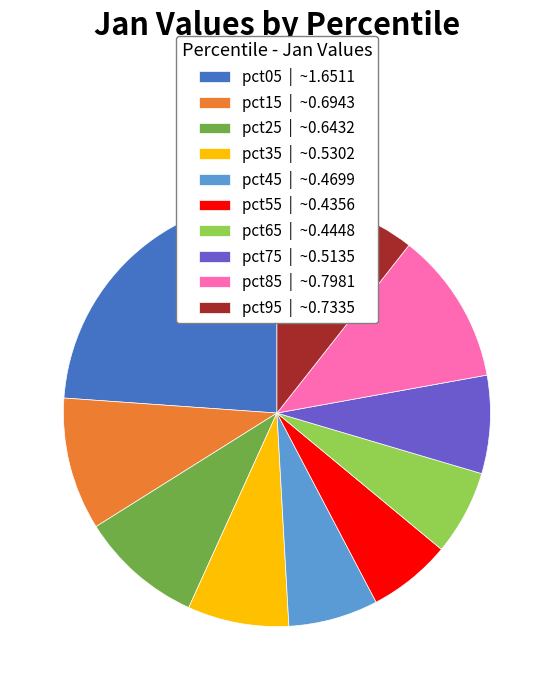

Is the sum of pct05 | ~1.6511 and pct25 | ~0.6432 greater than half?

No